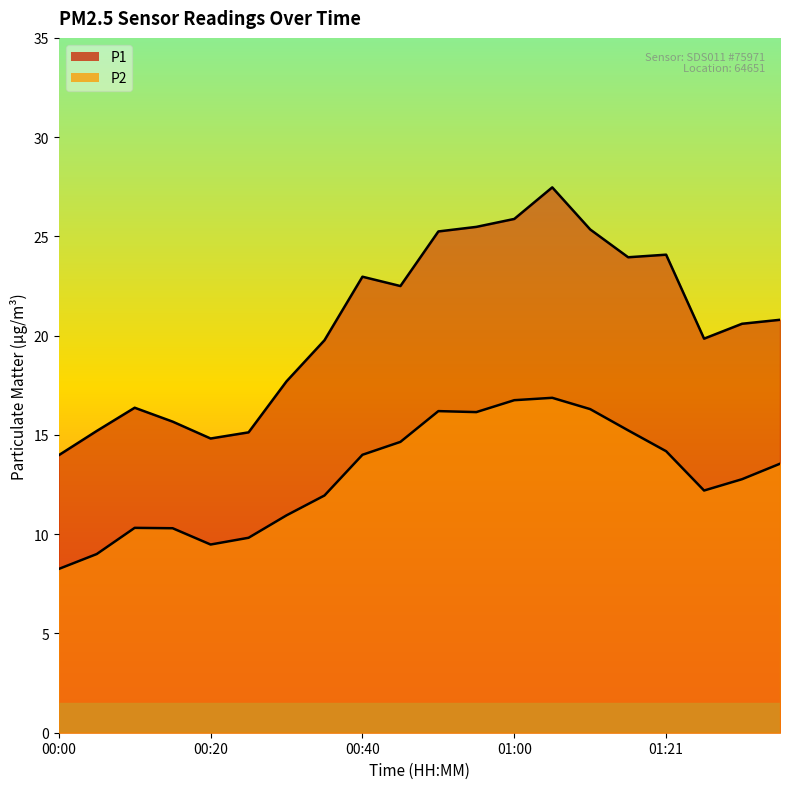

List the series in order of their peak value, lowest first.

P2, P1